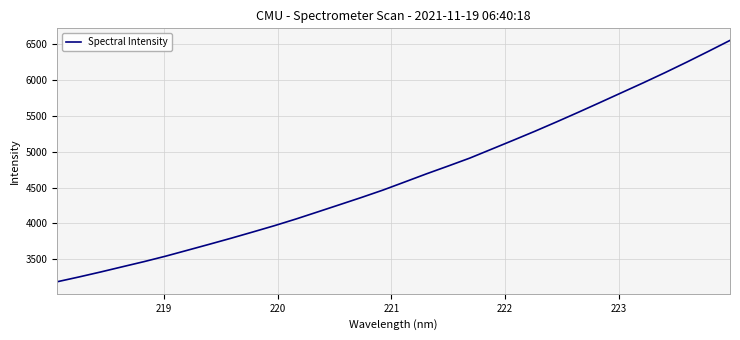

What is the minimum value shown in the chart?

3185.4